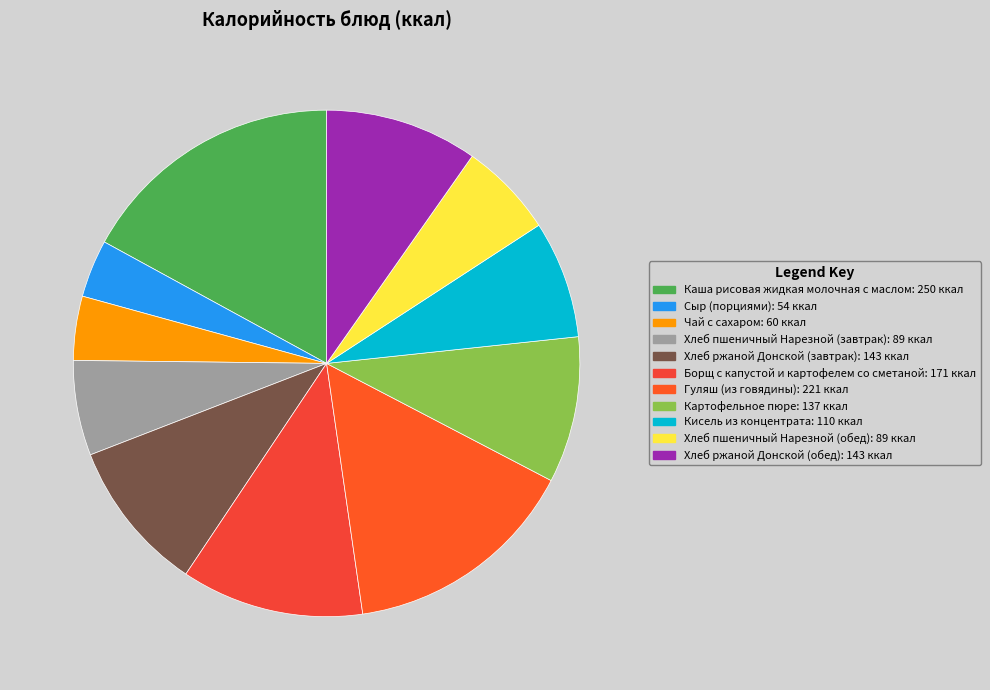

Is there a majority slice in this chart?

No